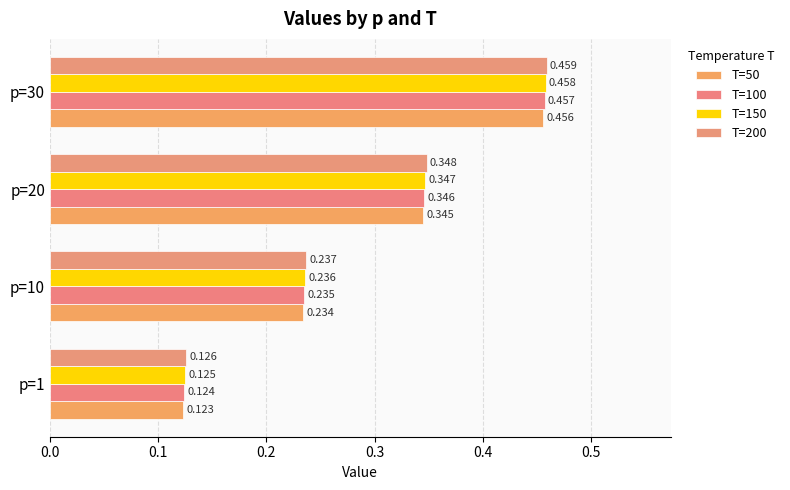

List the series in order of their overall mean, highest first.

T=200, T=150, T=100, T=50